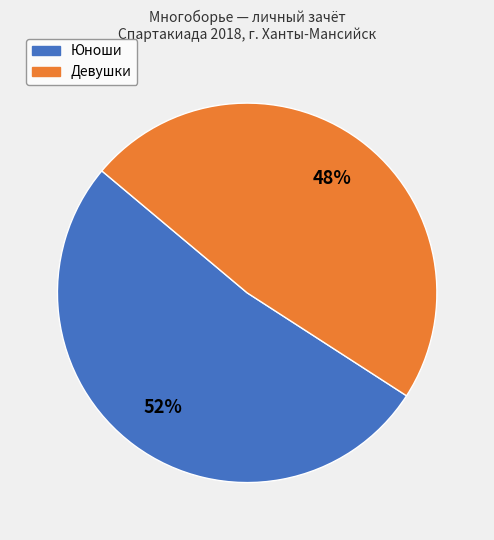

Is there a majority slice in this chart?

Yes